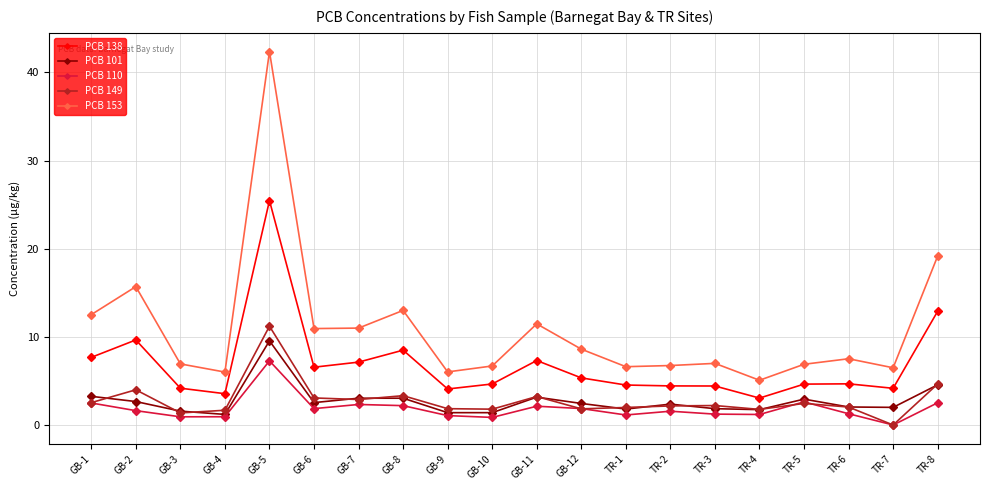

Between TR-4 and TR-8, which series saw the biggest shift?

PCB 153